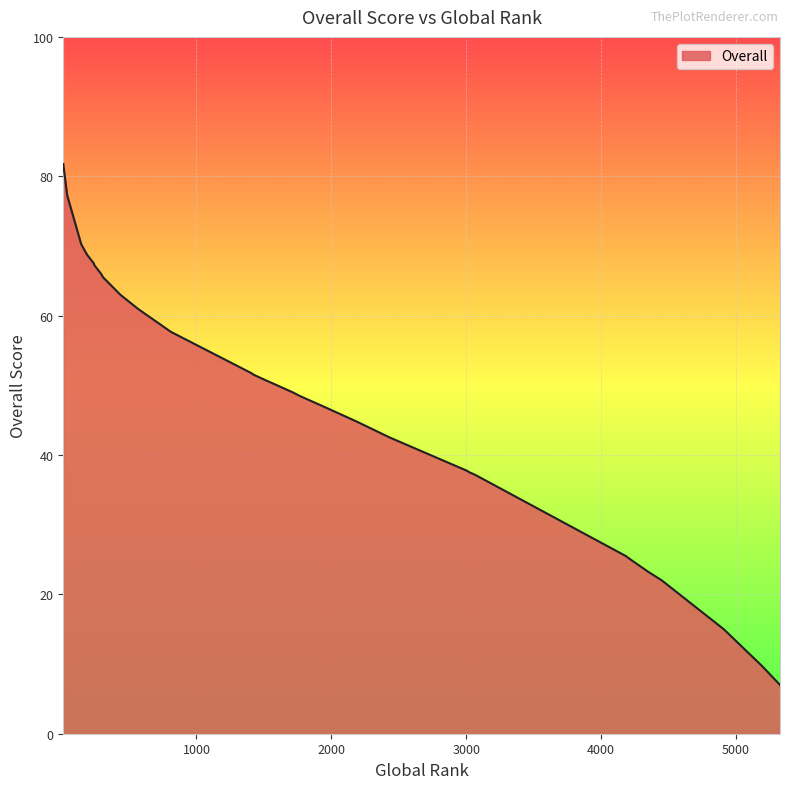

Rank the categories by value from highest to lowest.

13, 42, 146, 189, 239, 243, 293, 308, 436, 565, 583, 811, 1407, 1407, 1426, 1511, 1713, 1763, 1966, 2193, 2434, 2434, 3004, 3025, 3055, 3081, 3081, 4183, 4218, 4348, 4389, 4450, 4909, 5191, 5314, 5326